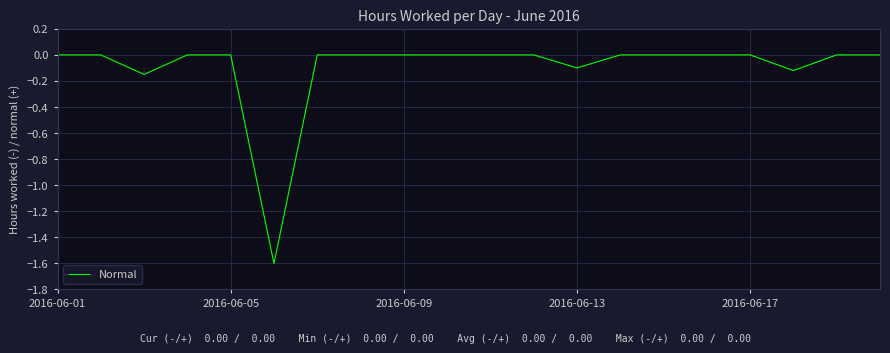

Which has a higher value, 2016-06-05 or 2016-06-13?

2016-06-05